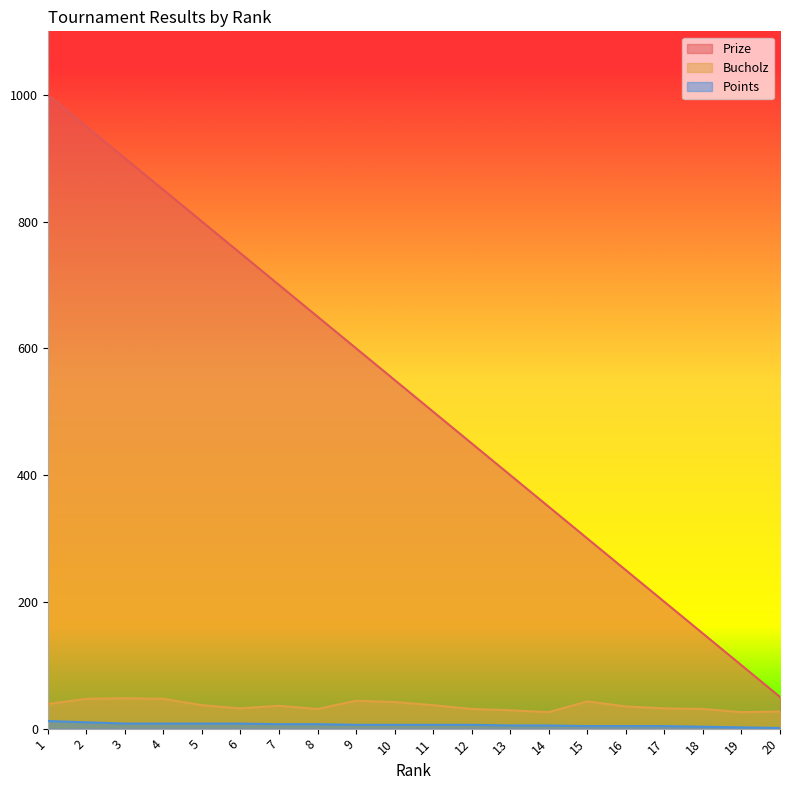

At which category is the sum across all series the highest?

1